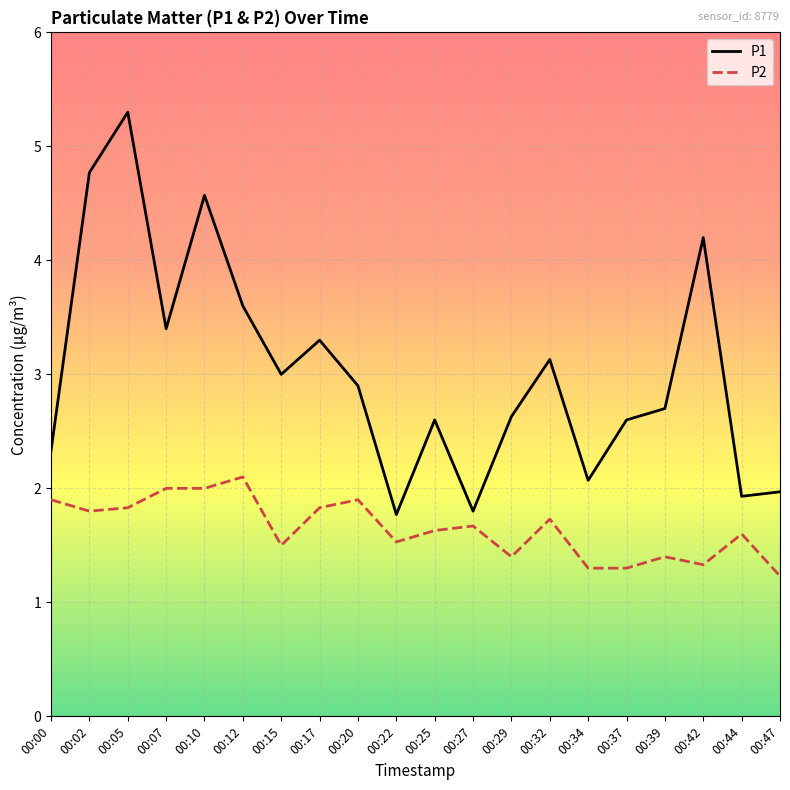

True or false: P1 and P2 intersect in this chart.

False